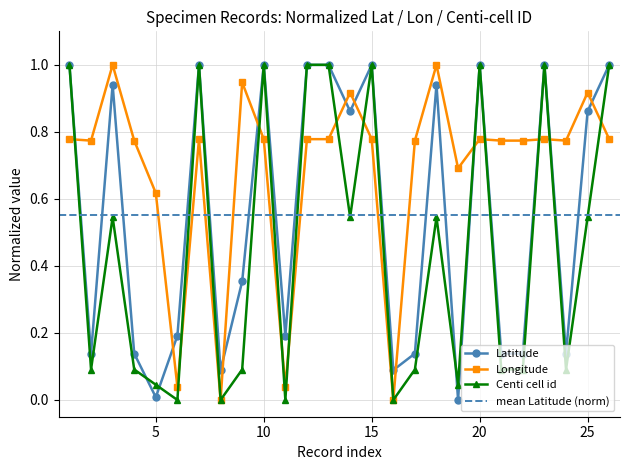

What is the greatest value displayed?

1.0